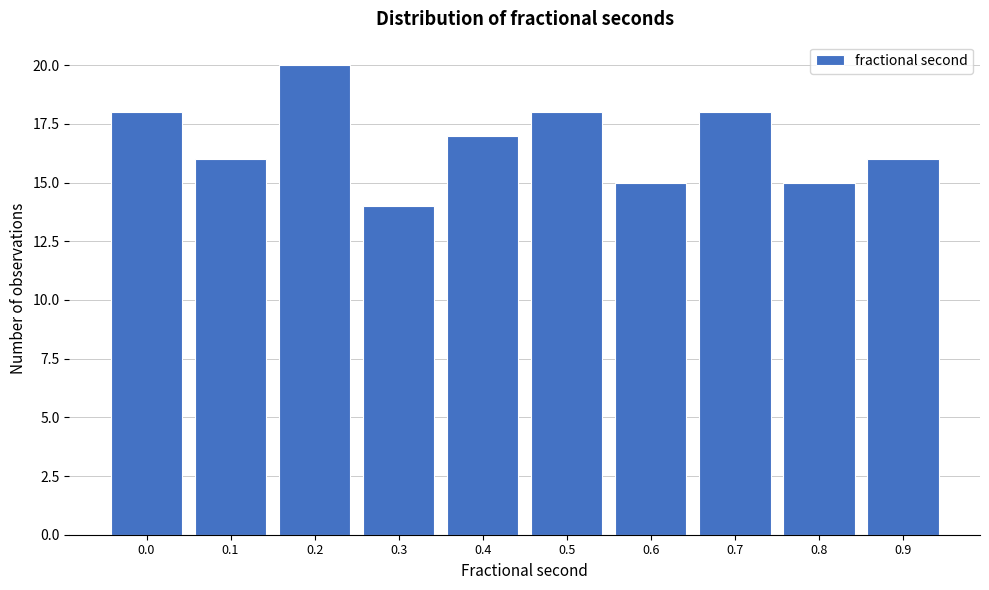

Reading left to right, what are all the values shown in this chart?

0.0=18	0.1=16	0.2=20	0.3=14	0.4=17	0.5=18	0.6=15	0.7=18	0.8=15	0.9=16